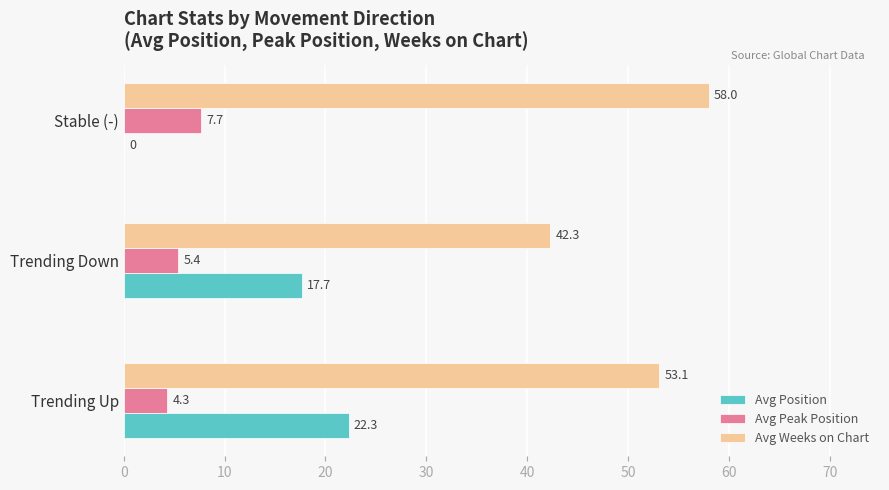

Between Trending Down and Stable (-), which series saw the biggest shift?

Avg Position